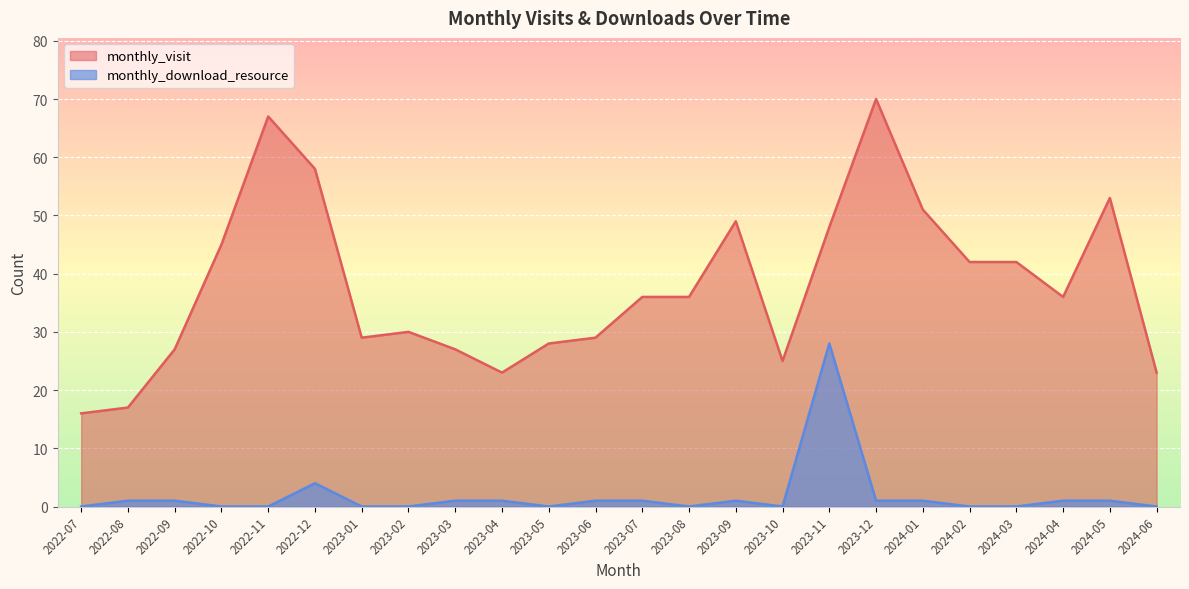

At how many categories does at least one series exceed 37?

10